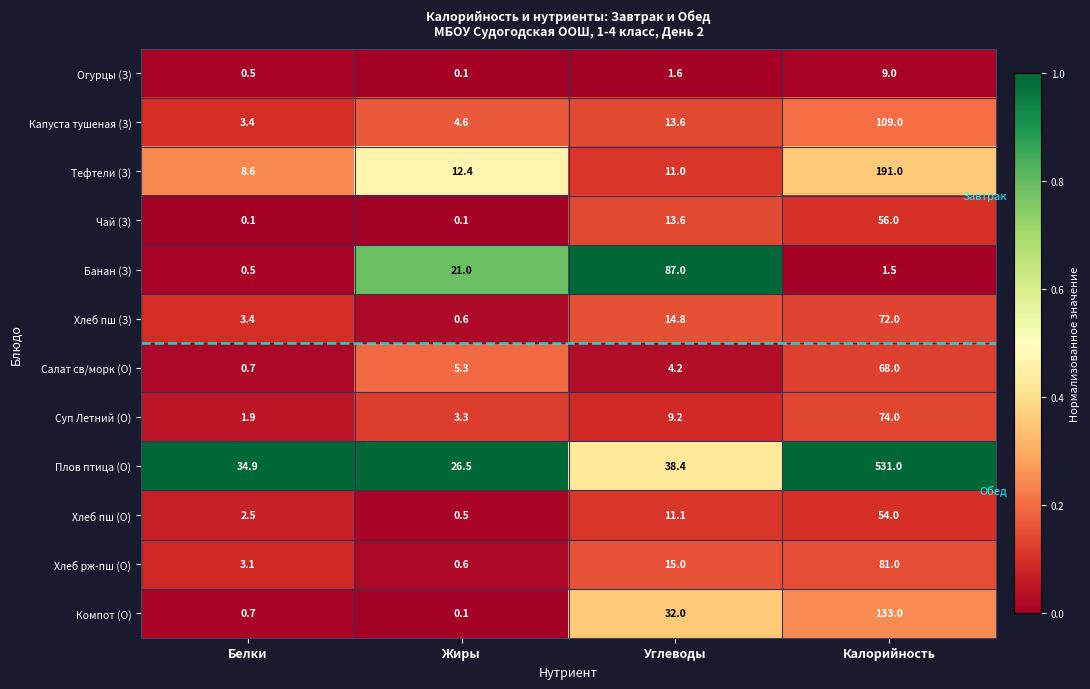

What is the difference between the highest and lowest values at Белки?

34.8